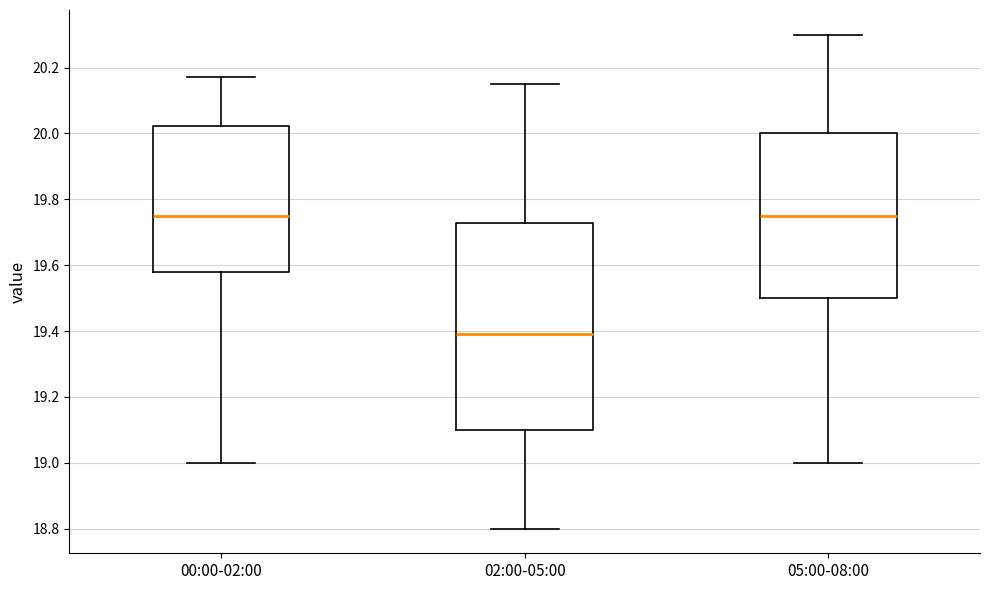

Reading left to right, read every box against the y-axis: the position of its median line, the range the box covers, and the ends of its whiskers. The values are not printed on the chart, so give them approximately, as read against the axis.

00:00-02:00: median 19.76, box 19.58 to 20.02, whiskers 19.00 to 20.18
02:00-05:00: median 19.40, box 19.10 to 19.72, whiskers 18.80 to 20.16
05:00-08:00: median 19.76, box 19.50 to 20.00, whiskers 19.00 to 20.30